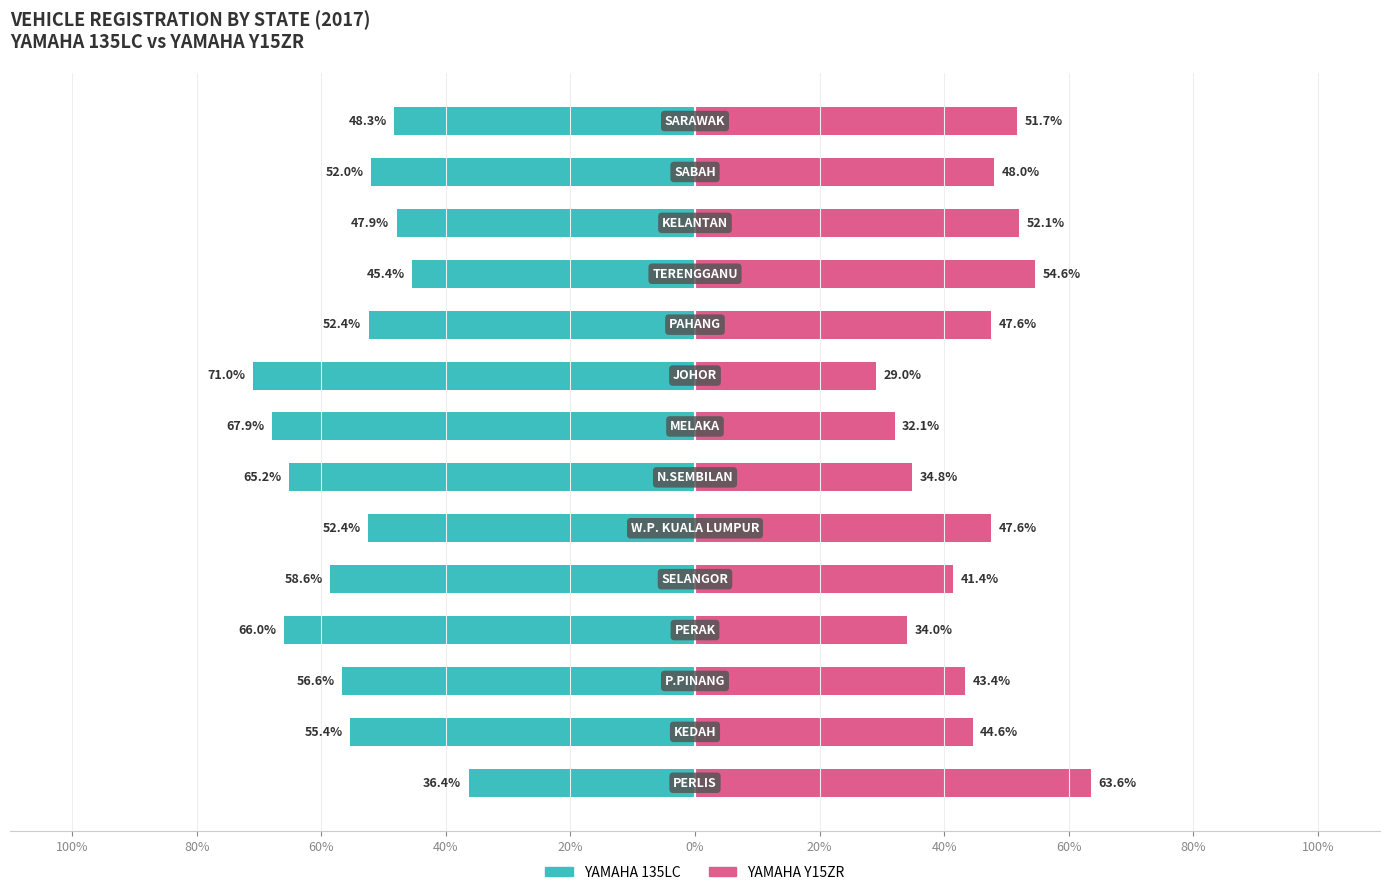

Are the bars horizontal?

Yes